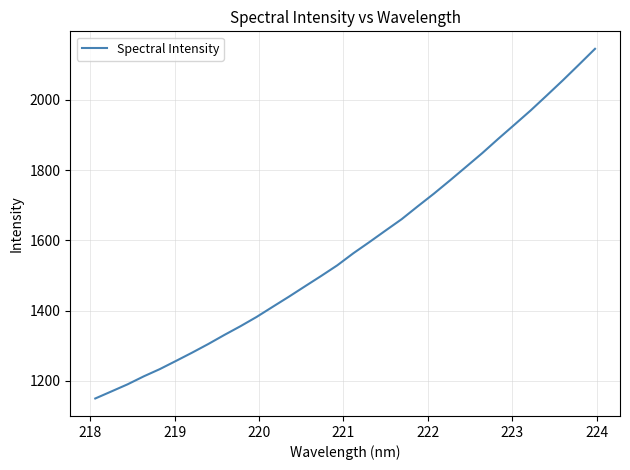

What is the difference between the maximum and minimum values?

996.1